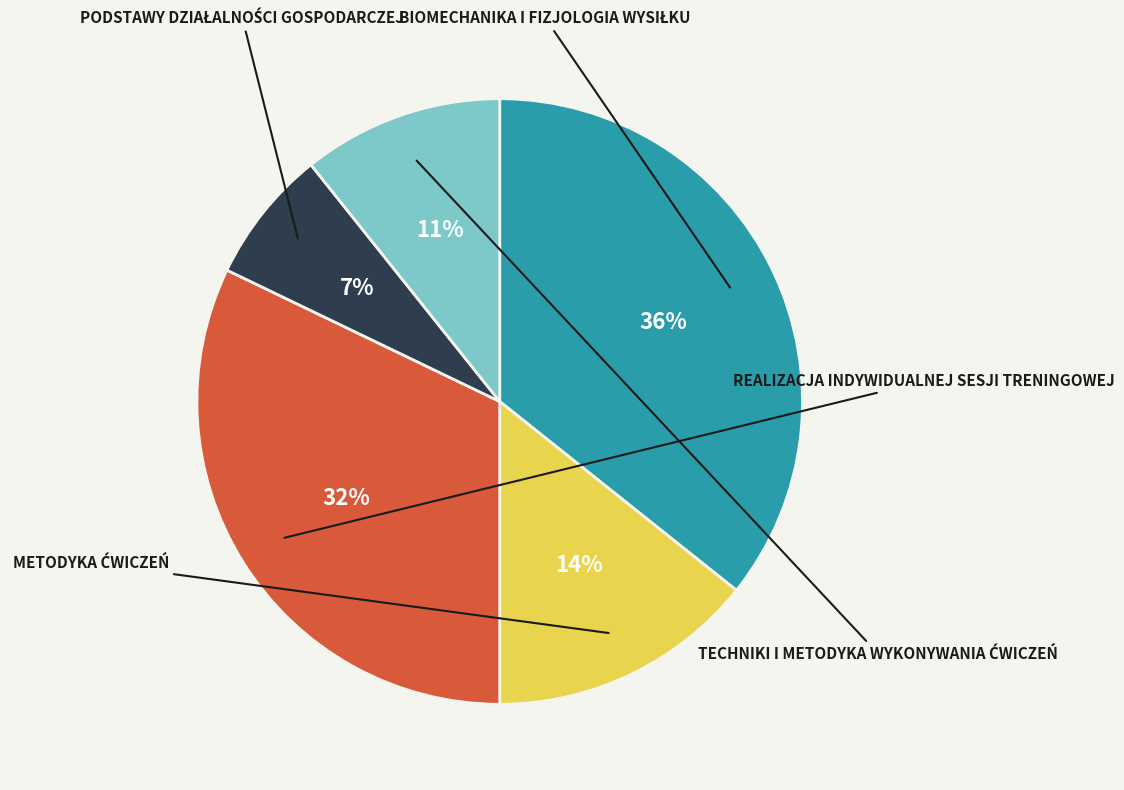

Does any single category account for the majority?

No